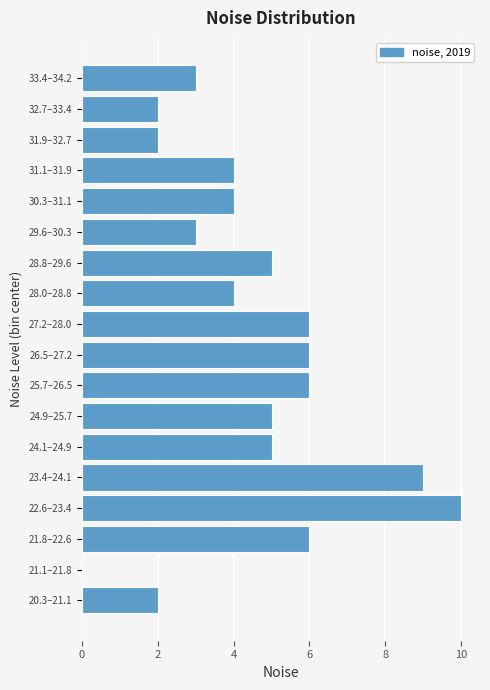

Reading bottom to top, transcribe all the data shown in this chart.

20.3–21.1=2	21.1–21.8=0	21.8–22.6=6	22.6–23.4=10	23.4–24.1=9	24.1–24.9=5	24.9–25.7=5	25.7–26.5=6	26.5–27.2=6	27.2–28.0=6	28.0–28.8=4	28.8–29.6=5	29.6–30.3=3	30.3–31.1=4	31.1–31.9=4	31.9–32.7=2	32.7–33.4=2	33.4–34.2=3